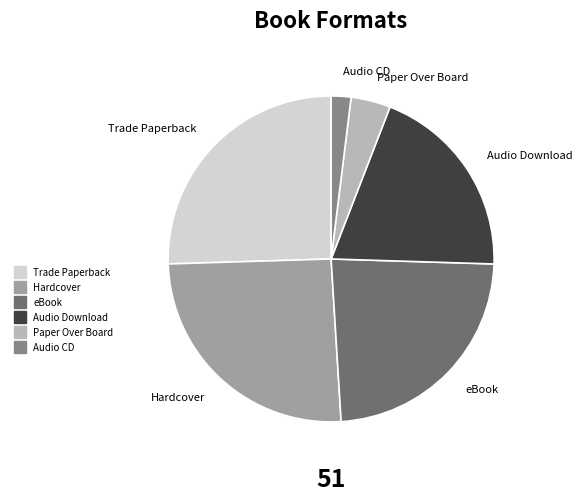

Does any single category account for the majority?

No